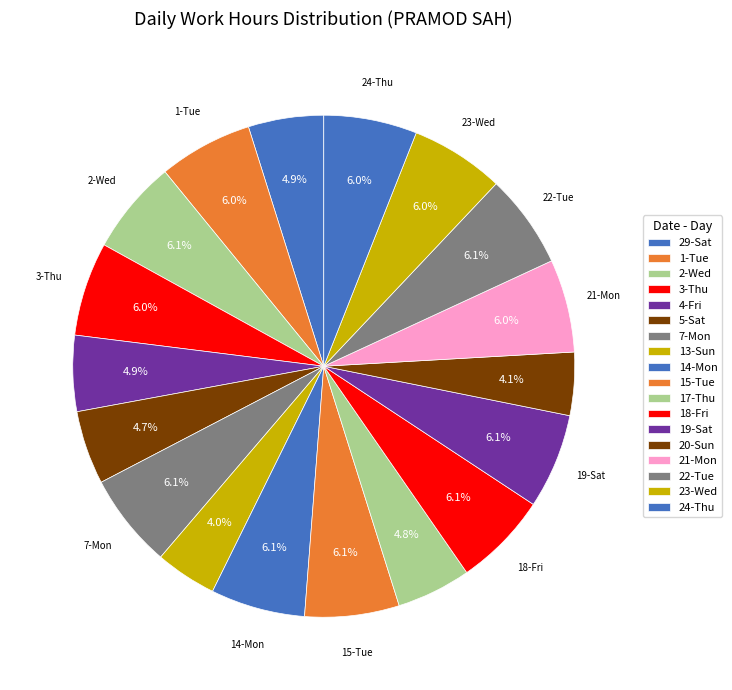

What is the total percentage of 7-Mon and 23-Wed?

12.1%